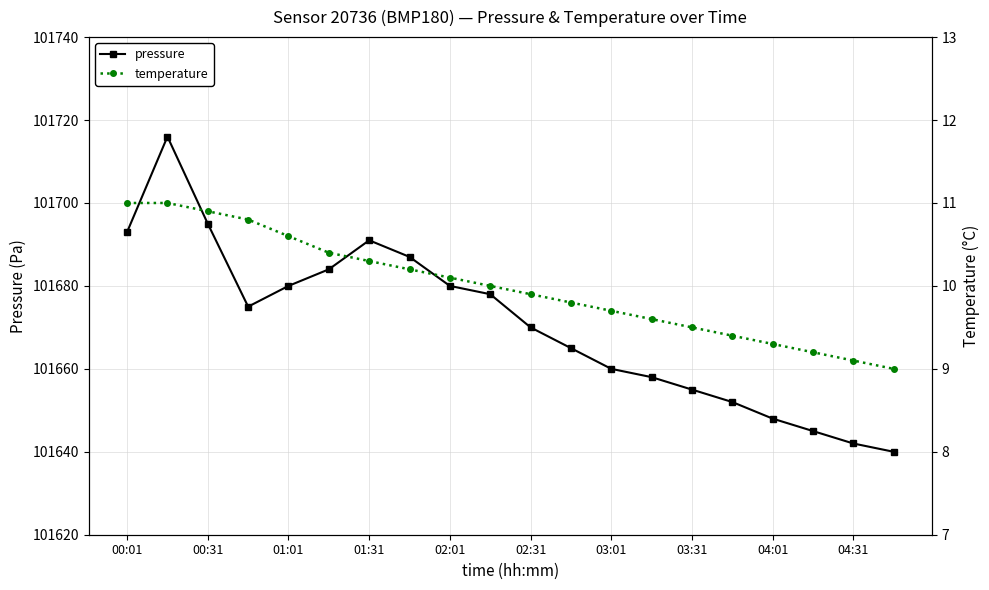

How many data points in pressure are above 101675?

9